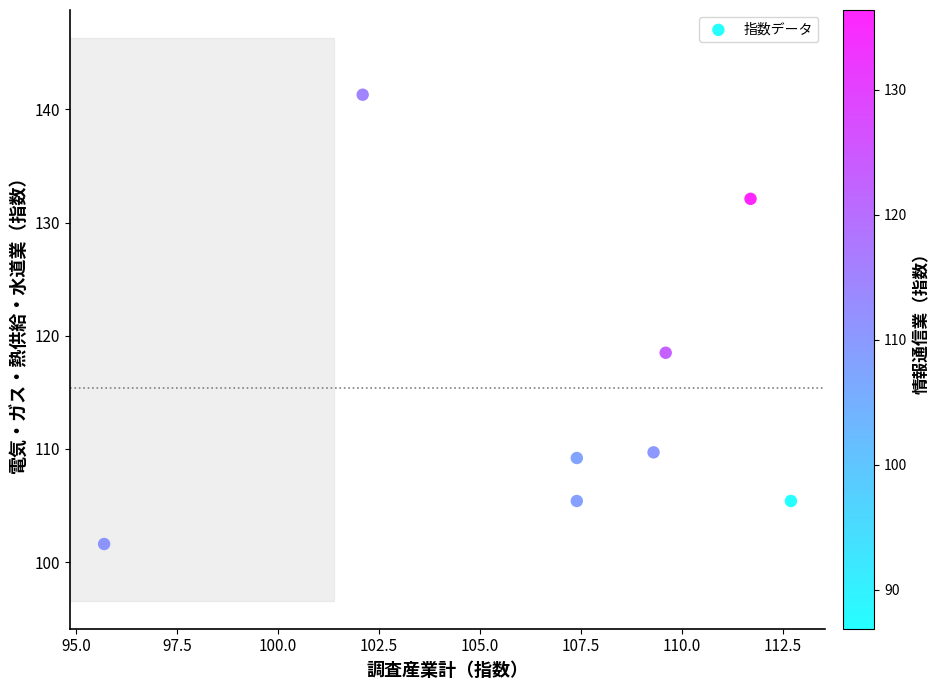

What is the range of X values (max minus min)?

17.0